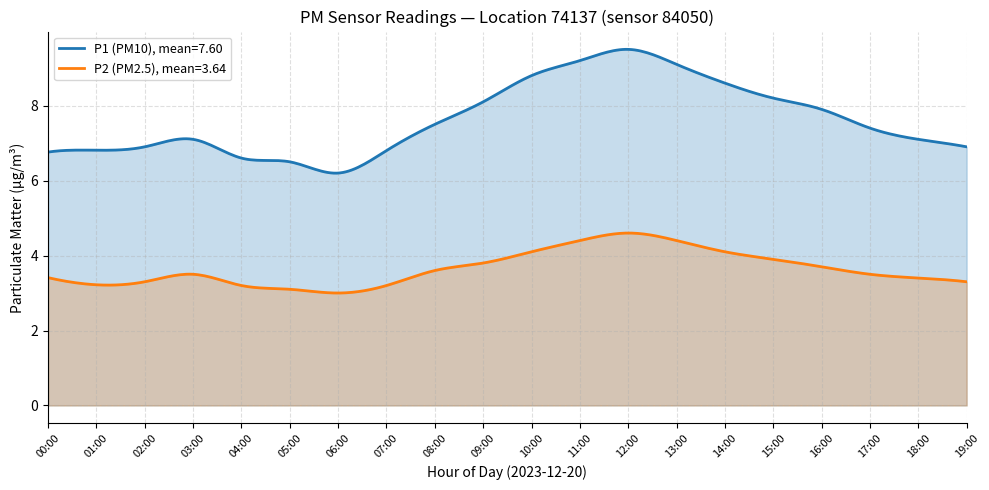

What is the value of the P2 point at the 20th from the left?

3.3